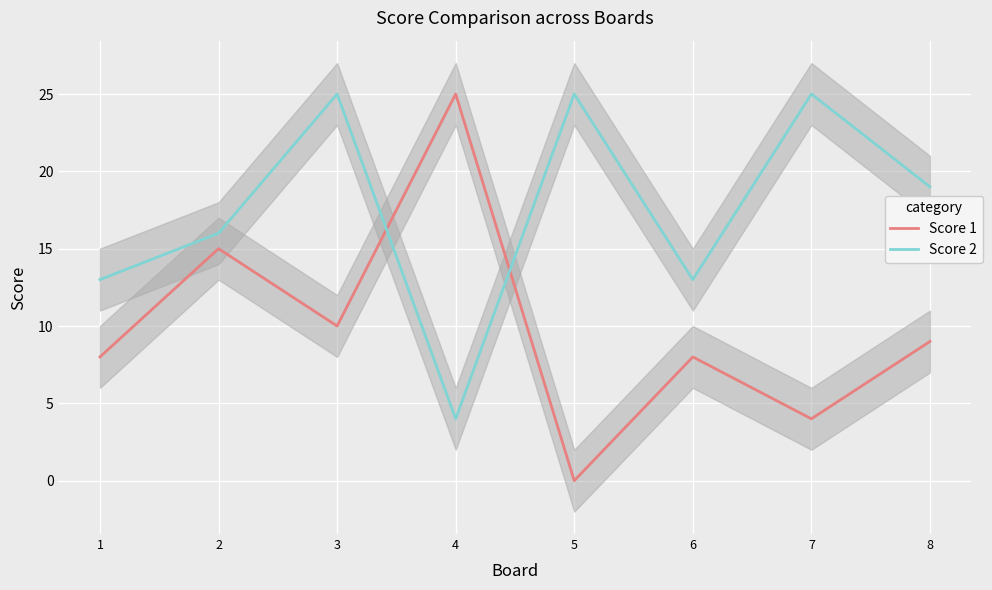

Between 1 and 2, which series saw the biggest shift?

Score 1